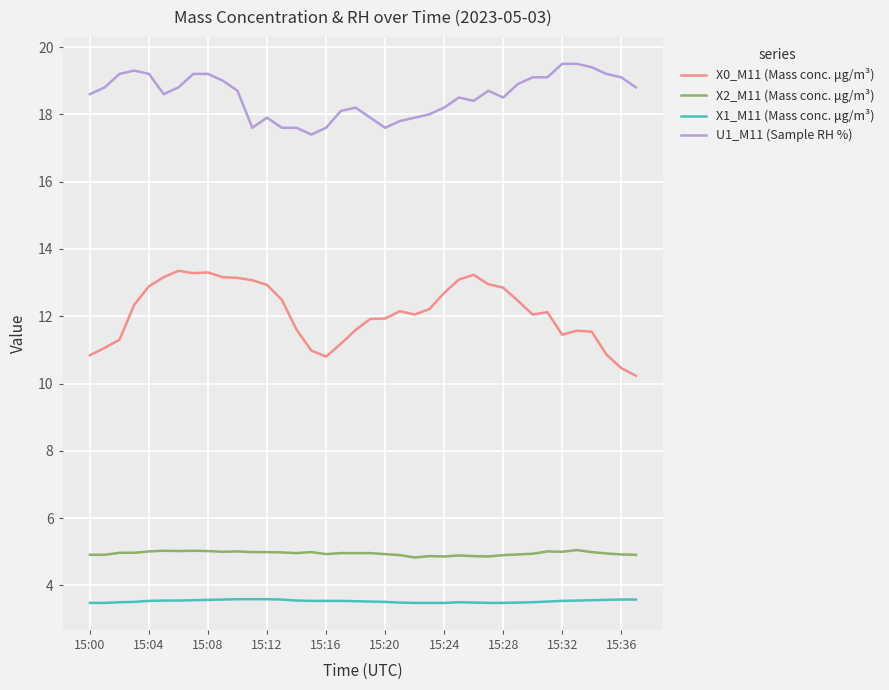

List the series in order of their peak value, highest first.

U1_M11 (Sample RH %), X0_M11 (Mass conc. μg/m³), X2_M11 (Mass conc. μg/m³), X1_M11 (Mass conc. μg/m³)